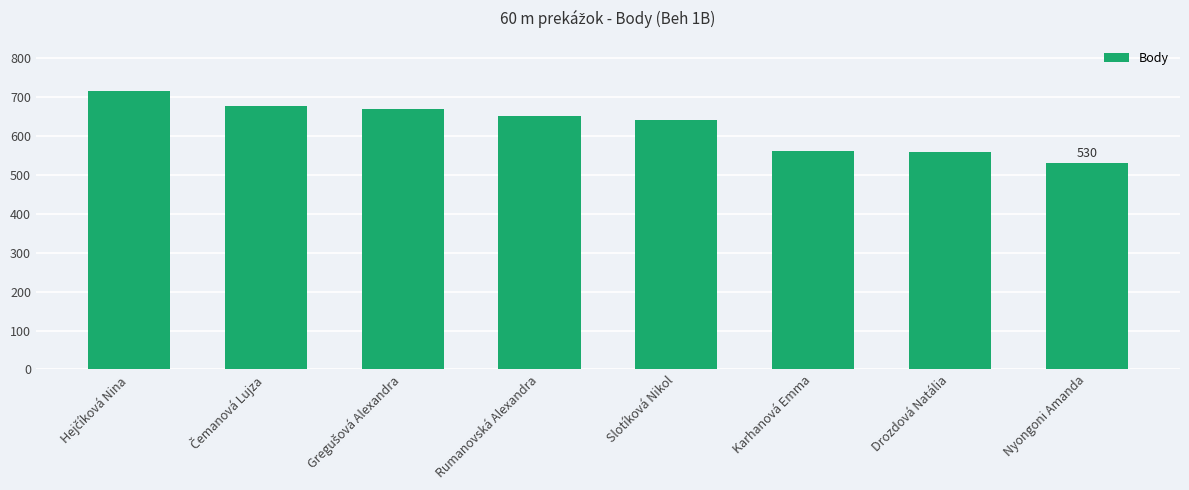

What value does the data have at Rumanovská Alexandra?

652